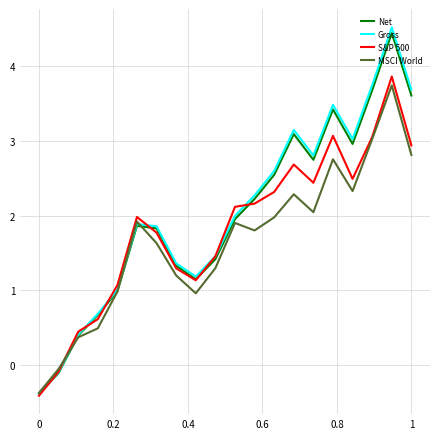

Which series has the widest spread of values?

Gross